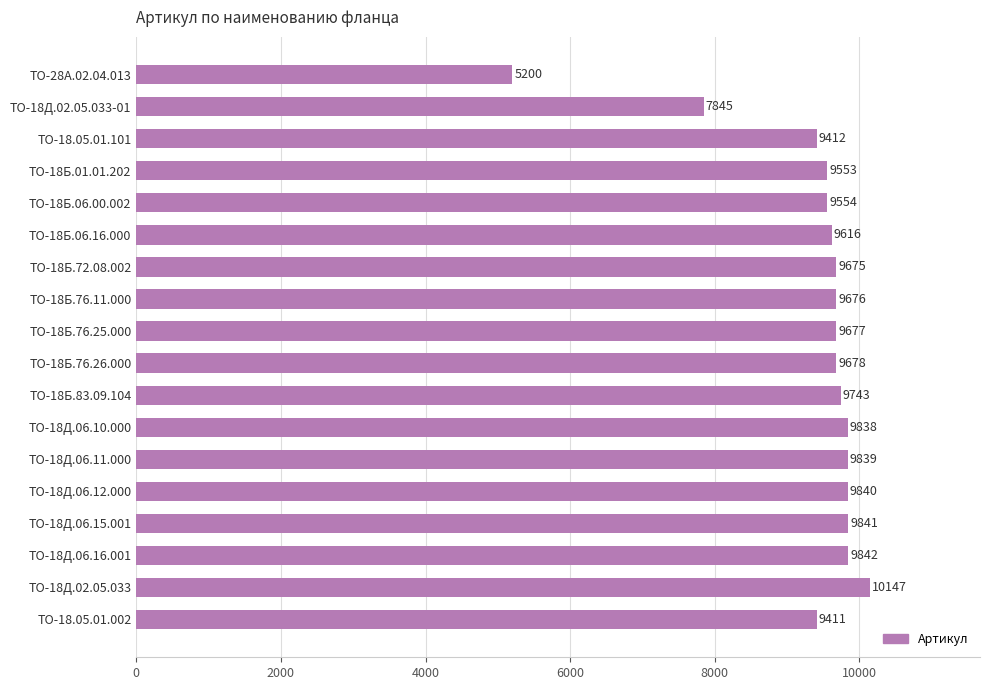

Where is the data nearest to the value 7673?

ТО-18Д.02.05.033-01